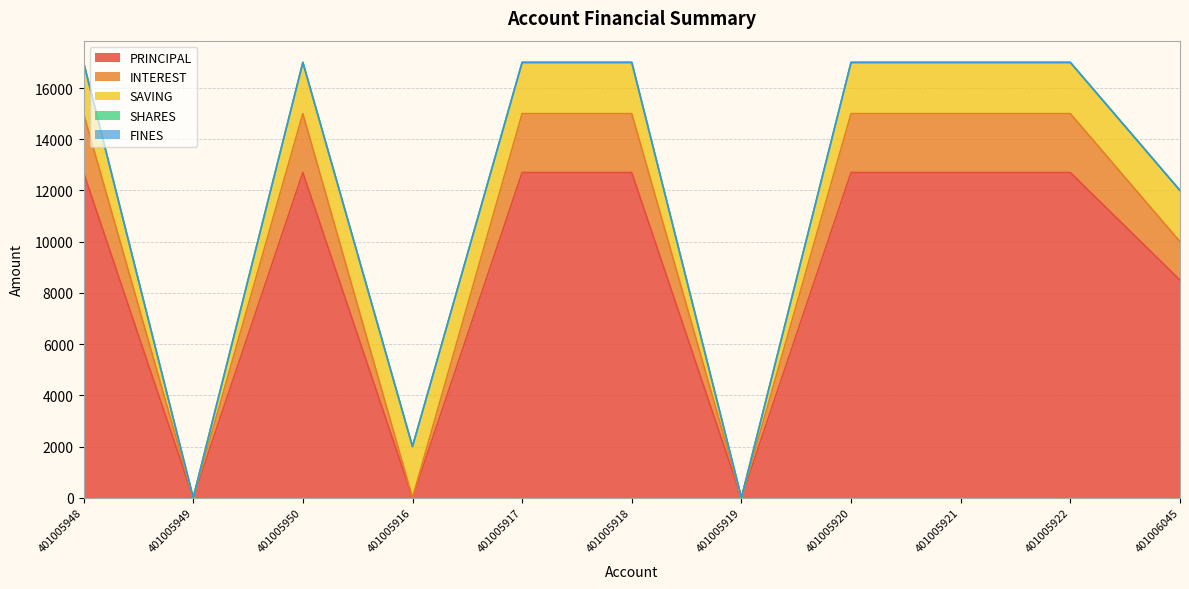

Count the number of categories in the chart.

11